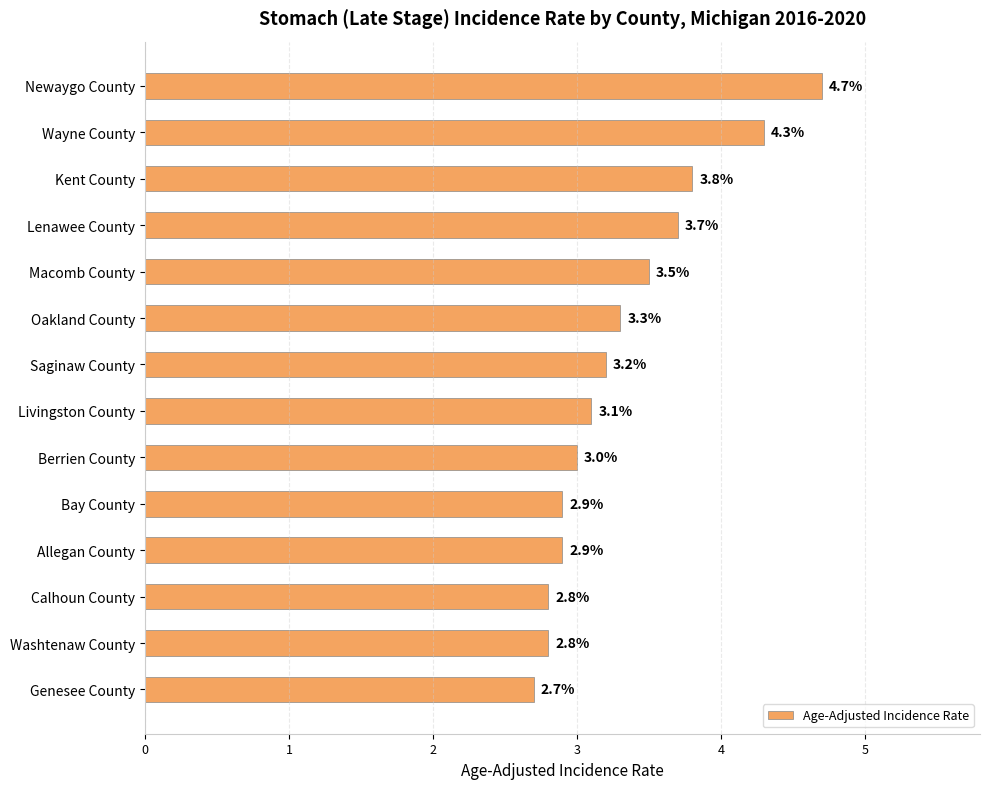

What is the minimum value shown in the chart?

2.7